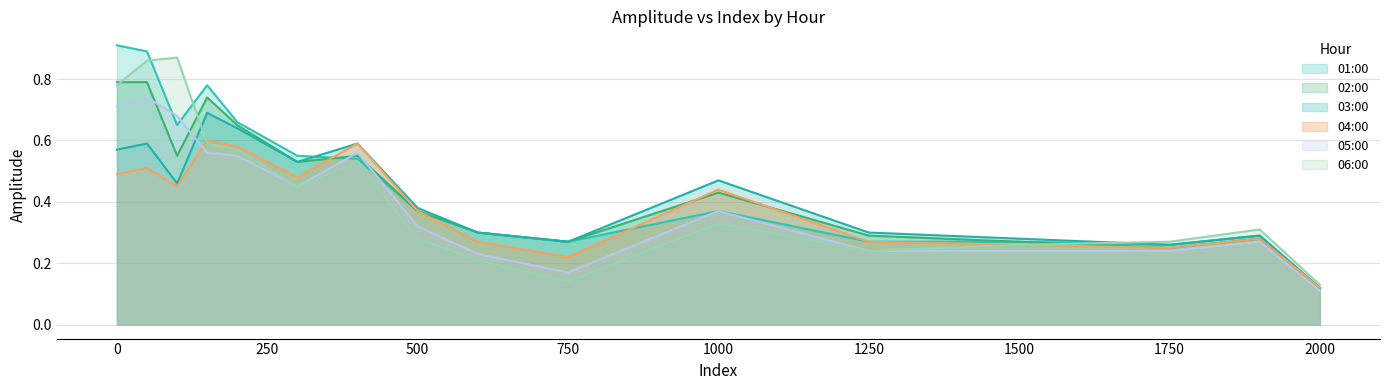

Reading left to right, extract all data points from this chart.

01:00: 0.9	0.9	0.7	0.8	0.7	0.6	0.5	0.4	0.3	0.3	0.4	0.3	0.3	0.3	0.3	0.1
02:00: 0.8	0.8	0.6	0.7	0.7	0.5	0.6	0.4	0.3	0.3	0.4	0.3	0.3	0.2	0.3	0.1
03:00: 0.6	0.6	0.5	0.7	0.6	0.5	0.6	0.4	0.3	0.3	0.5	0.3	0.3	0.3	0.3	0.1
04:00: 0.5	0.5	0.5	0.6	0.6	0.5	0.6	0.4	0.3	0.2	0.4	0.3	0.3	0.2	0.3	0.1
05:00: 0.7	0.7	0.7	0.6	0.6	0.5	0.6	0.3	0.2	0.2	0.4	0.2	0.2	0.2	0.3	0.1
06:00: 0.8	0.9	0.9	0.6	0.6	0.5	0.5	0.3	0.2	0.1	0.3	0.2	0.3	0.3	0.3	0.1